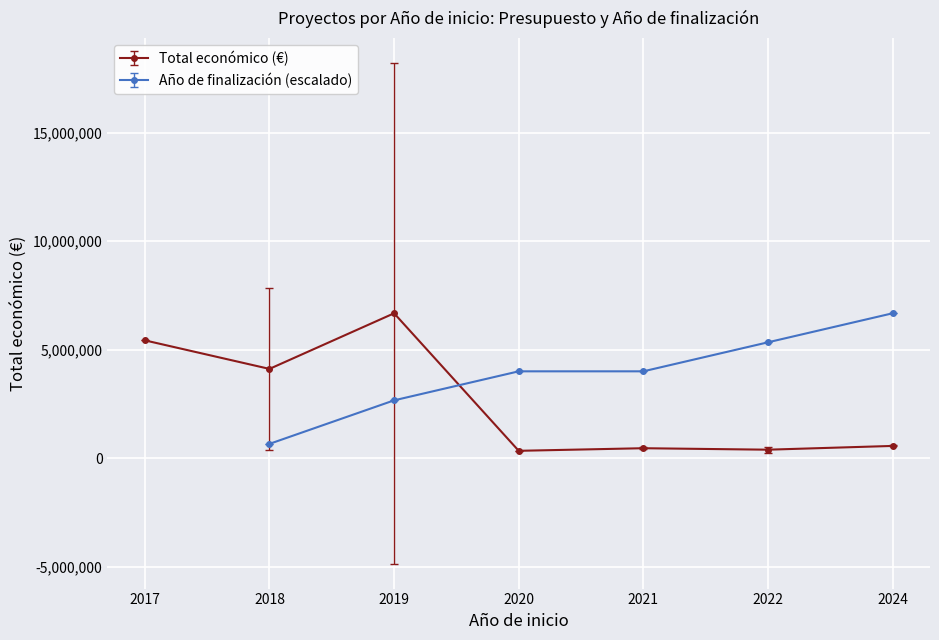

At which category does Total económico (€) reach its first local valley?

2018